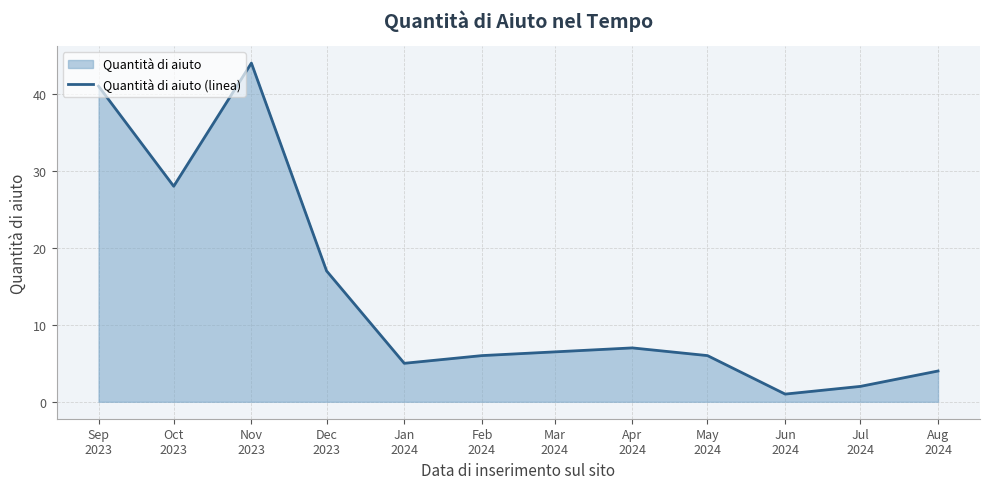

Where is the data nearest to the value 22?

Dec
2023